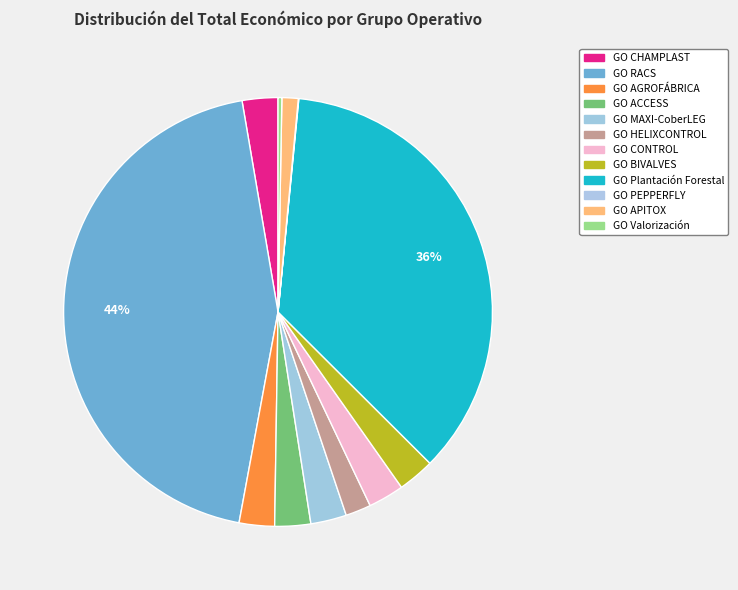

Rank the categories by value from highest to lowest.

GO RACS, GO Plantación Forestal, GO BIVALVES, GO ACCESS, GO MAXI-CoberLEG, GO CONTROL, GO CHAMPLAST, GO AGROFÁBRICA, GO HELIXCONTROL, GO APITOX, GO Valorización, GO PEPPERFLY